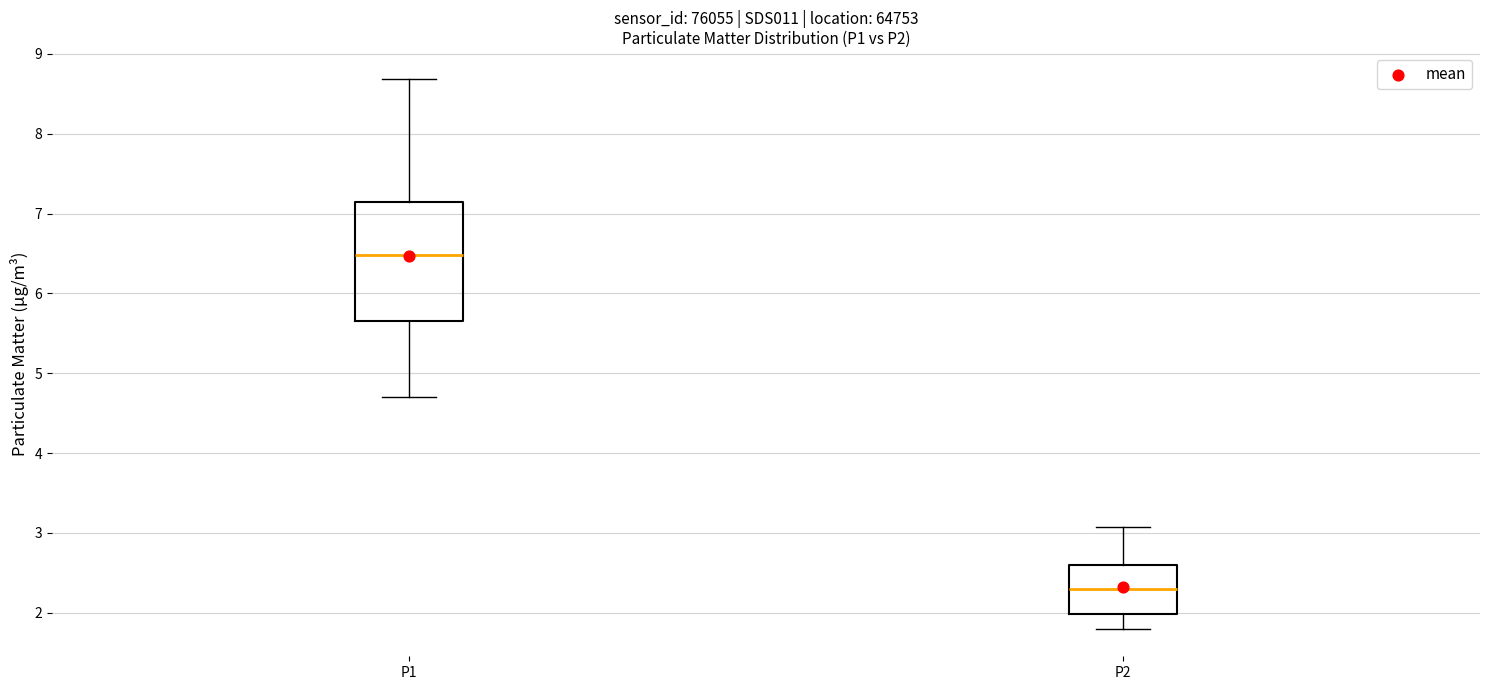

Reading left to right, read every box against the y-axis: the position of its median line, the range the box covers, and the ends of its whiskers. The values are not printed on the chart, so give them approximately, as read against the axis.

P1: median 6.5, box 5.7 to 7.1, whiskers 4.7 to 8.7
P2: median 2.3, box 2.0 to 2.6, whiskers 1.8 to 3.1